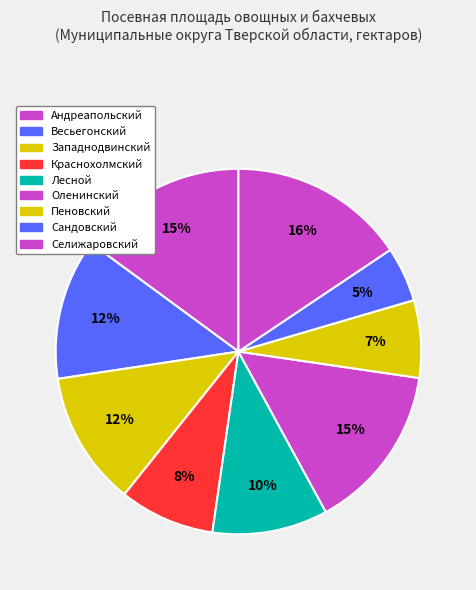

What is the largest slice in the pie chart?

Селижаровский